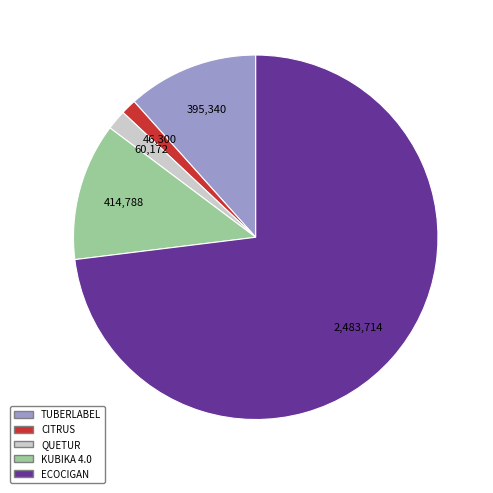

Count the number of slices in the pie.

5